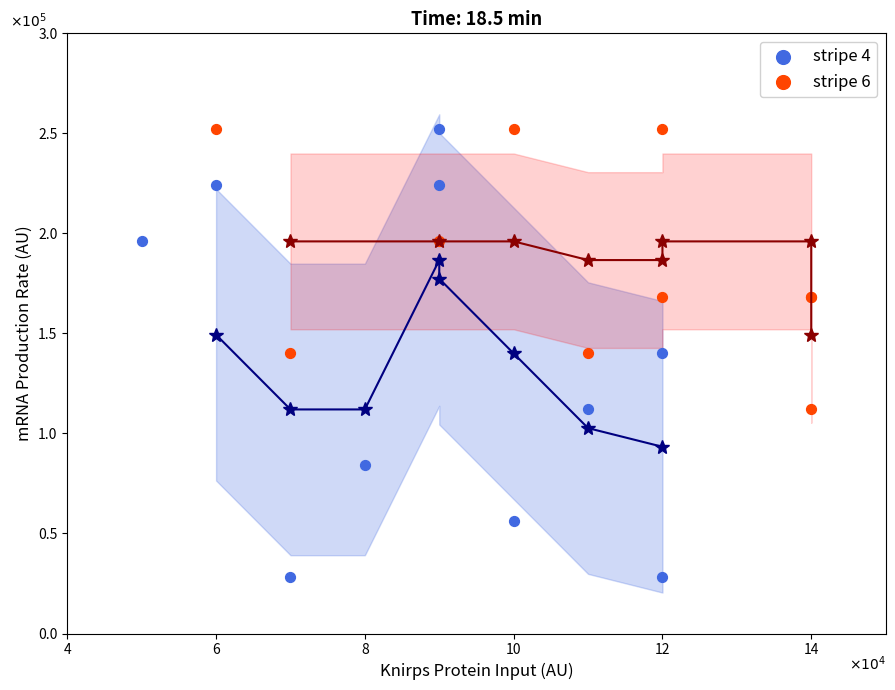

Which series reaches the minimum Y coordinate?

stripe 4